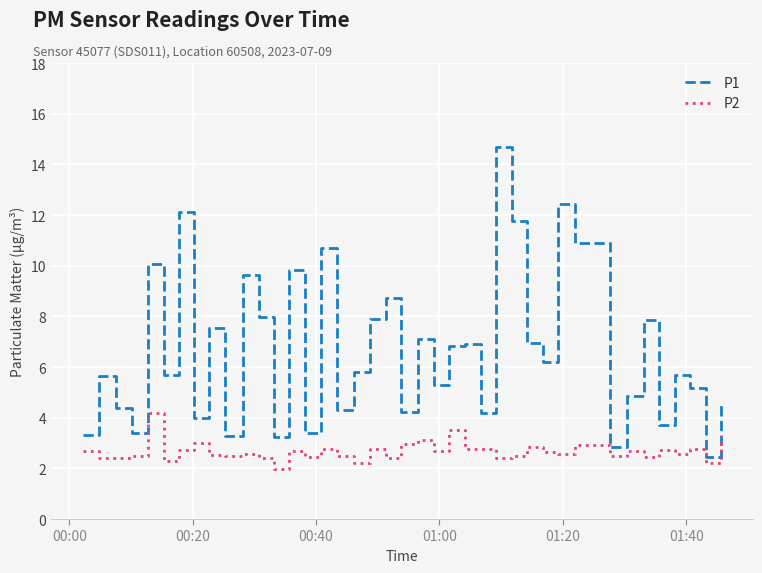

Rank the series by their average value, from highest to lowest.

P1, P2